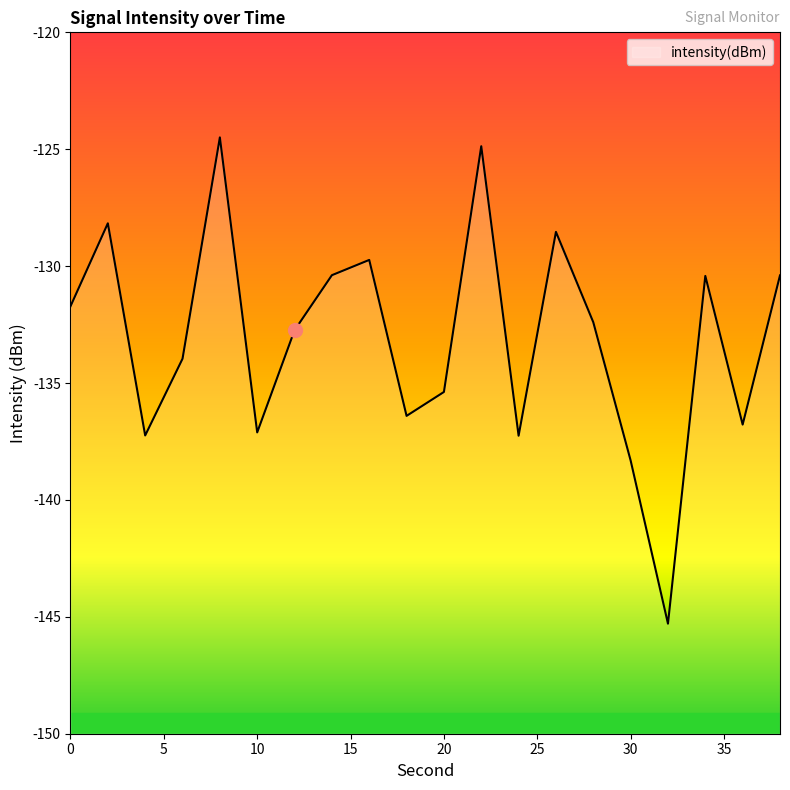

List the labels in order of value, largest first.

8, 22, 2, 26, 16, 14, 38, 34, 0, 28, 12, 6, 20, 18, 36, 10, 4, 24, 30, 32